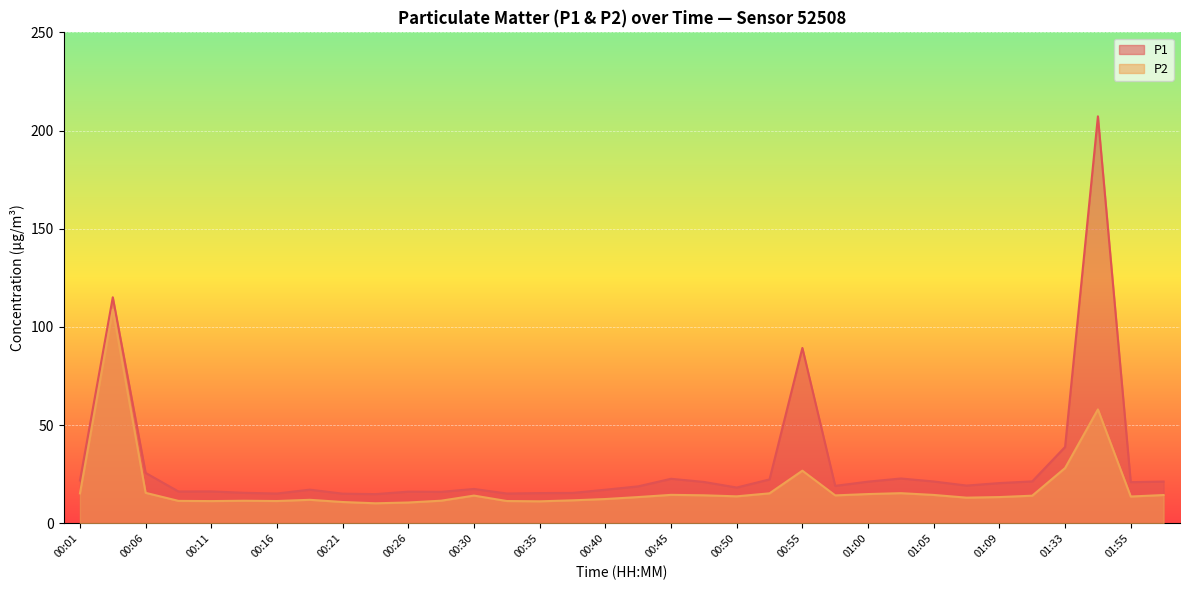

Which series has the largest total across all categories?

P1